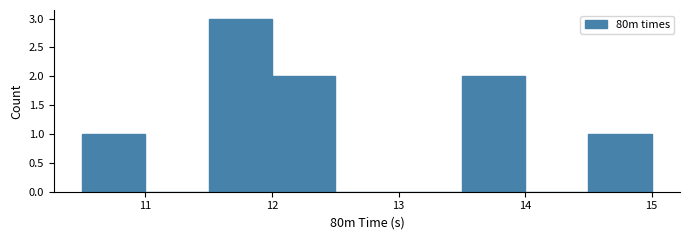

What is the height of the bar covering 14.5 to 15.0 on the x-axis? The values are not printed on the chart, so give them approximately, as read against the axis.

1